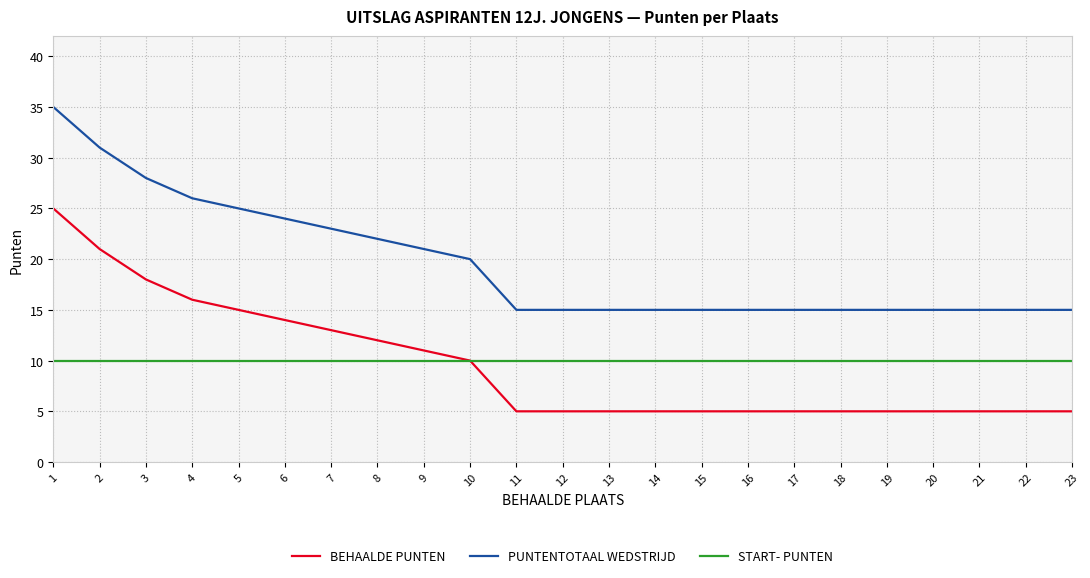

What are all the series names shown in the legend?

BEHAALDE PUNTEN, PUNTENTOTAAL WEDSTRIJD, START- PUNTEN